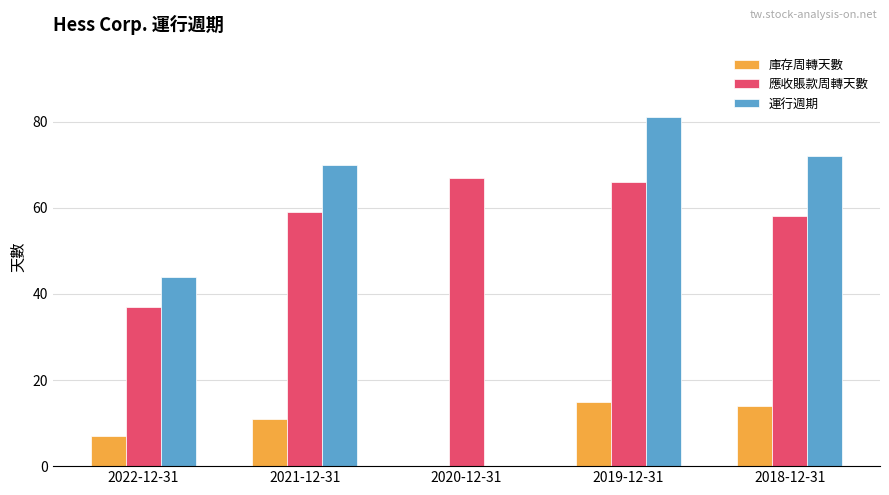

At which label is 運行週期 closest to 40?

2022-12-31